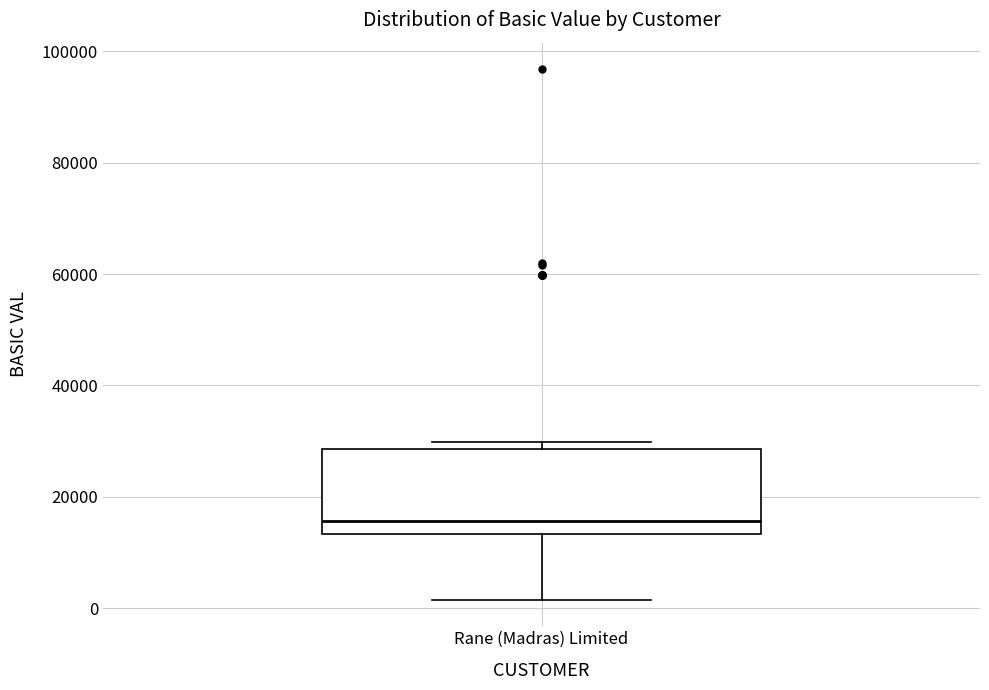

Read this box plot against the y-axis: the position of the median line, the range covered by the box, and the ends of both whiskers. The values are not printed on the chart, so give them approximately, as read against the axis.

median 16000, box 14000 to 28000, whiskers 2000 to 30000